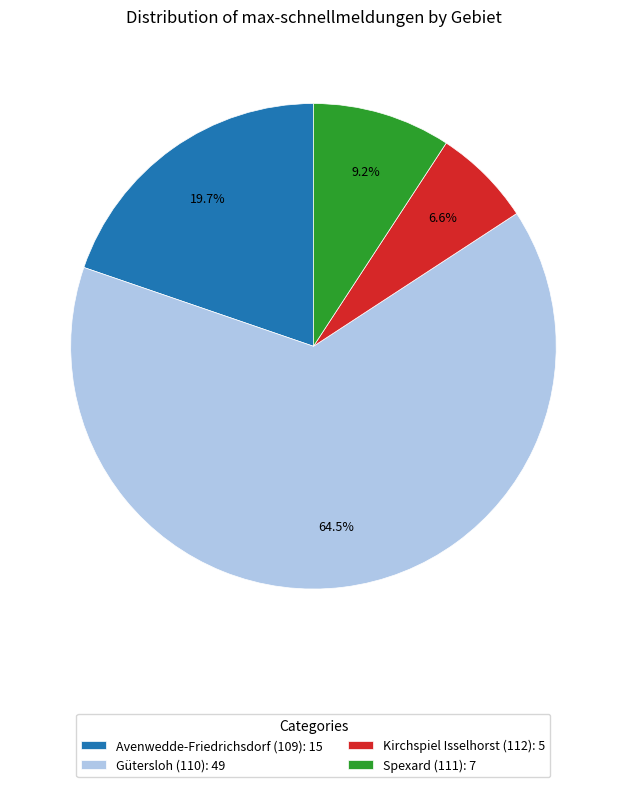

Is it true that Avenwedde-Friedrichsdorf (109) is 34% of the pie?

False